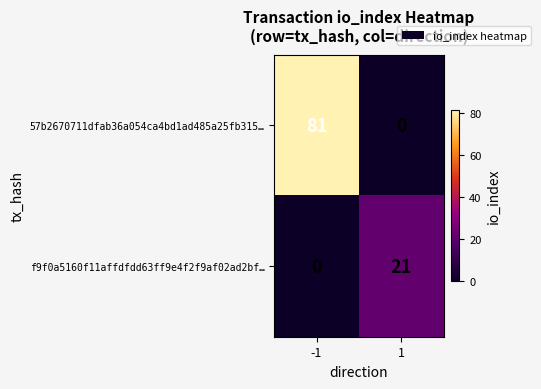

How many values in the f9f0a5160f11affdfdd63ff9e4f2f9af02ad2bf… series are below 21?

1